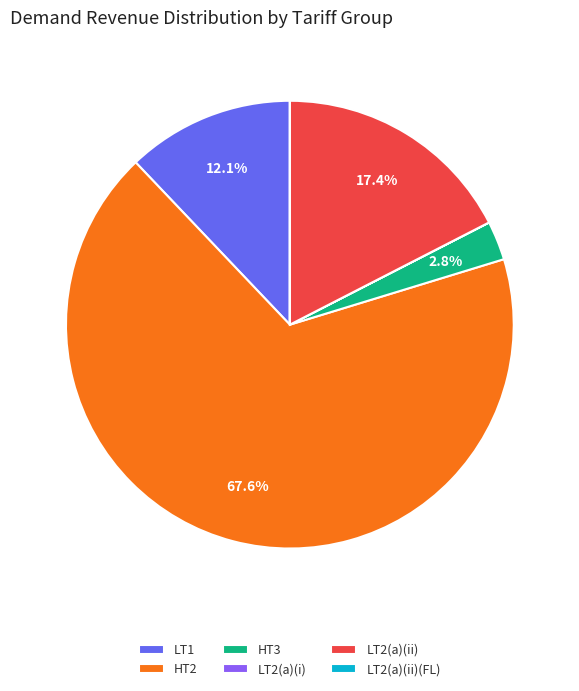

Is there a majority slice in this chart?

Yes